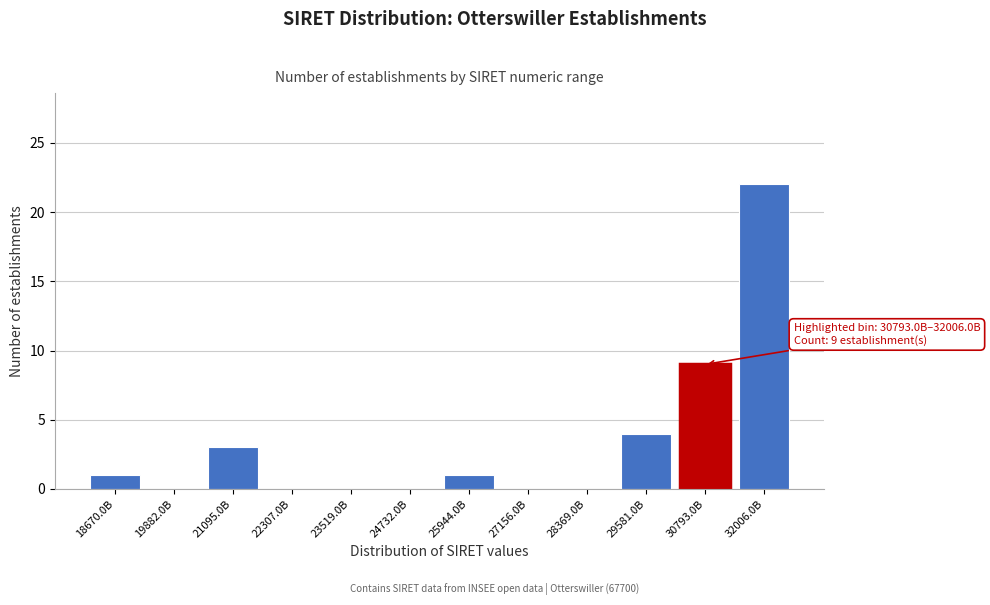

Reading left to right, extract all data points from this chart.

18670.0B=1	19882.0B=0	21095.0B=3	22307.0B=0	23519.0B=0	24732.0B=0	25944.0B=1	27156.0B=0	28369.0B=0	29581.0B=4	30793.0B=9	32006.0B=22